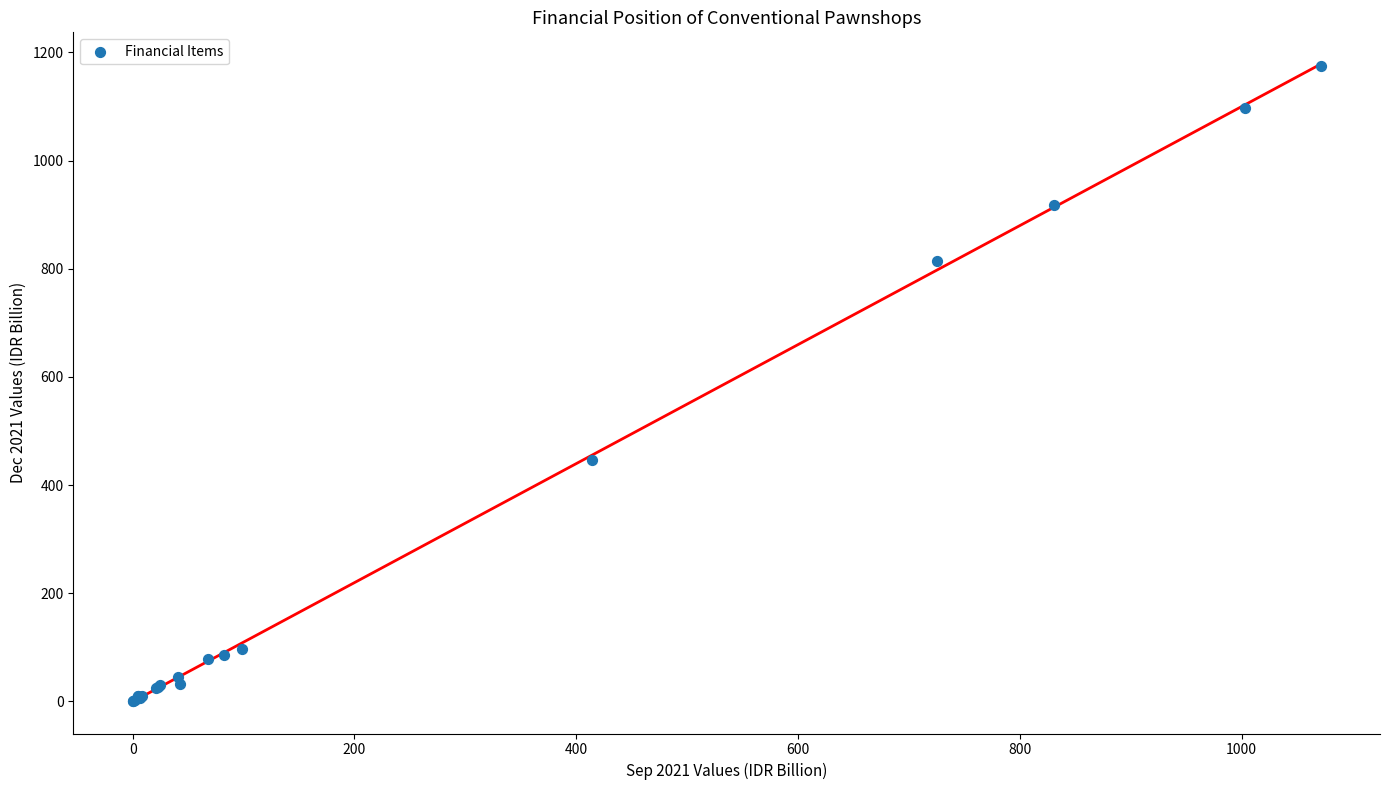

What Y value in the scatter plot is closest to 587?

446.9